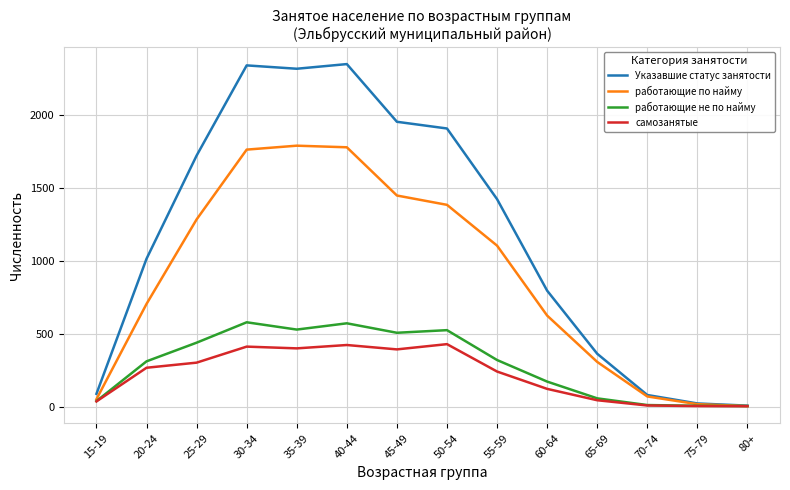

What is the greatest value displayed?

2350